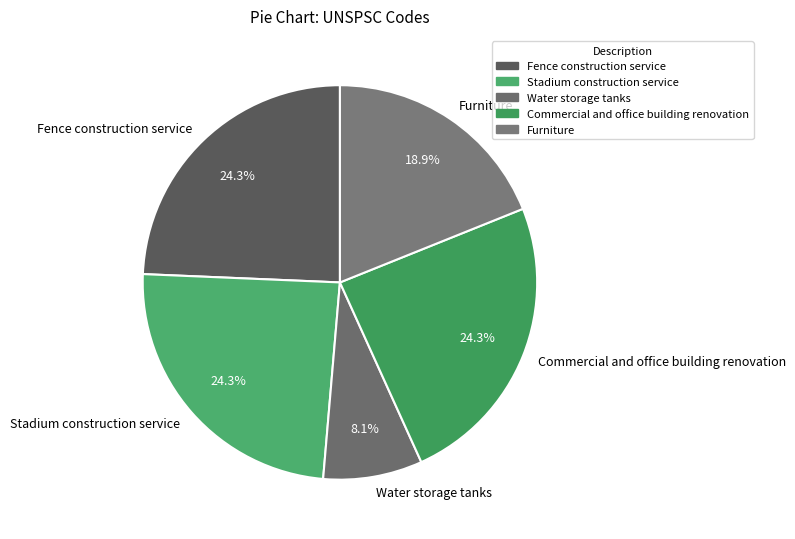

What is the ratio of the value at Fence construction service to the value at Furniture?

1.3